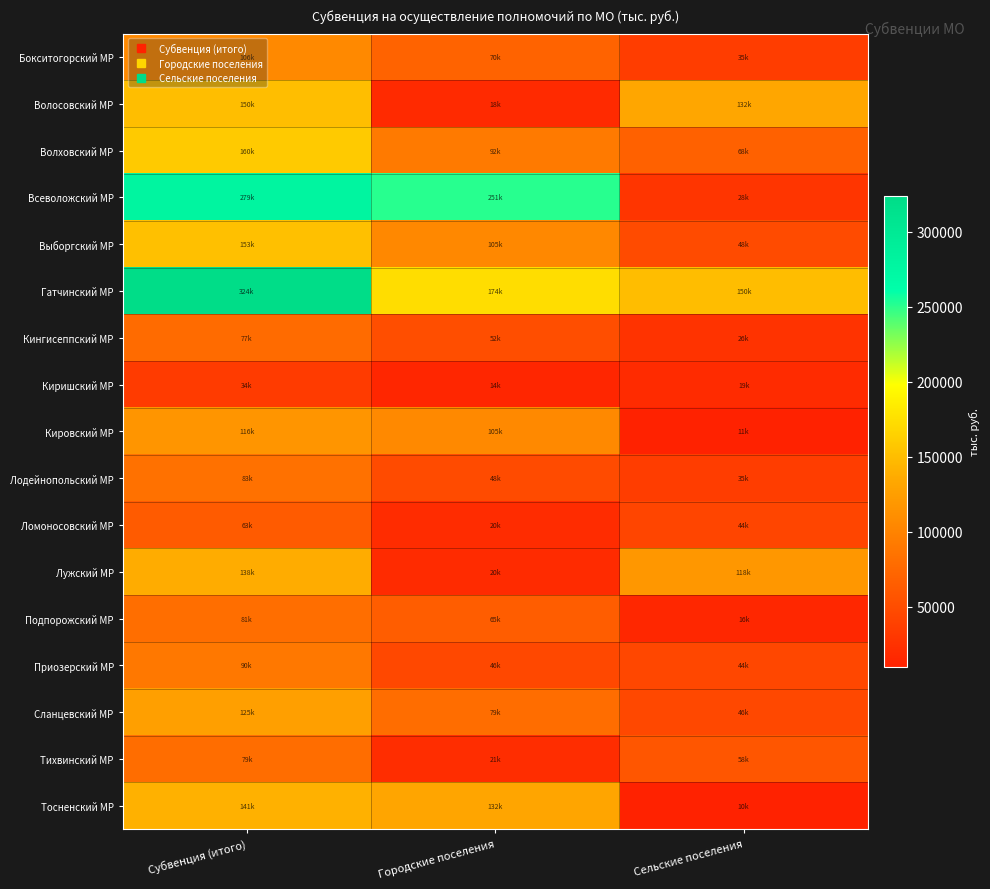

Between Городские поселения and Субвенция (итого), which is larger?

Субвенция (итого)